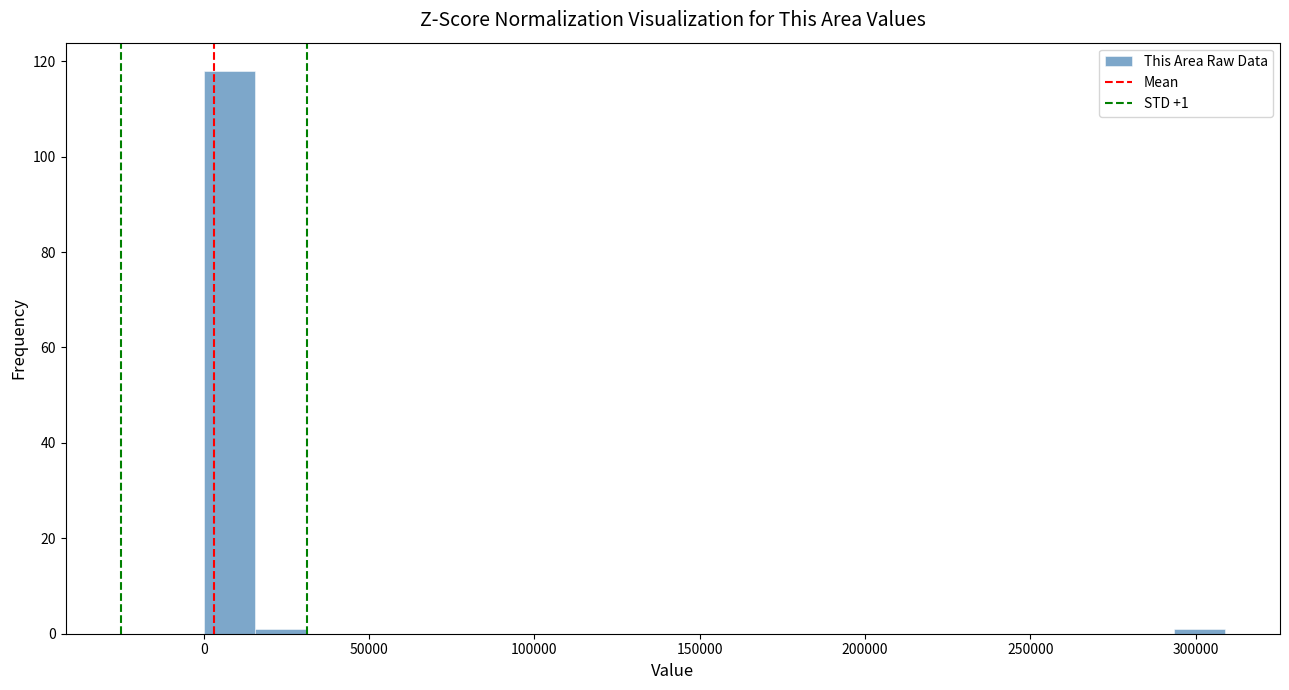

Around what value on the x-axis is the tallest bar? Give the approximate position of its centre, as read against the axis.

10000